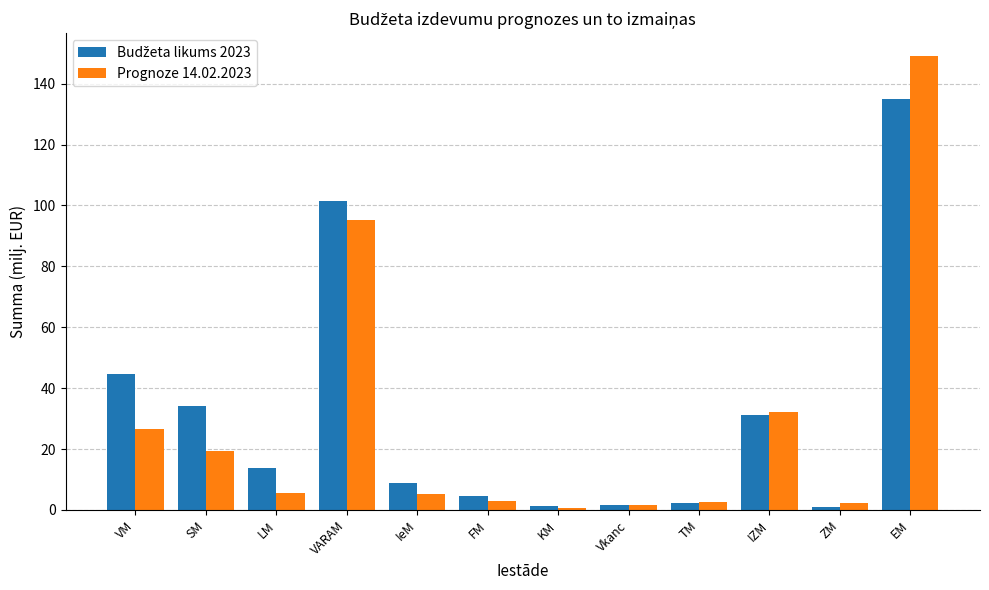

Which series has the widest spread of values?

Prognoze 14.02.2023